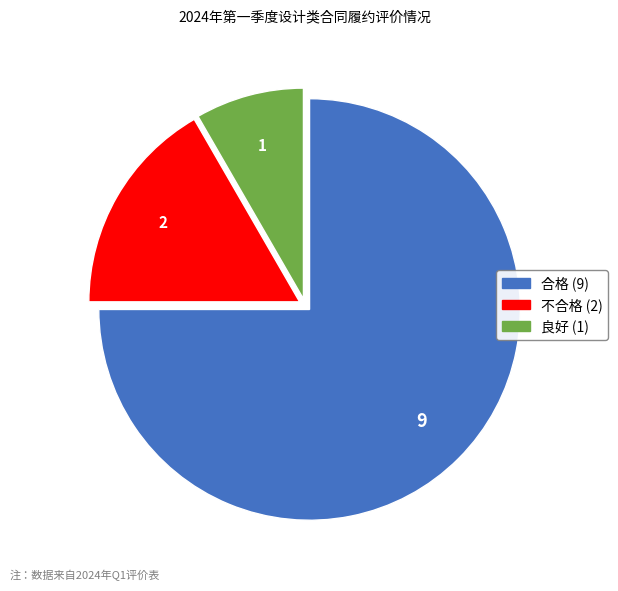

Is there any slice that represents more than half of the pie?

Yes